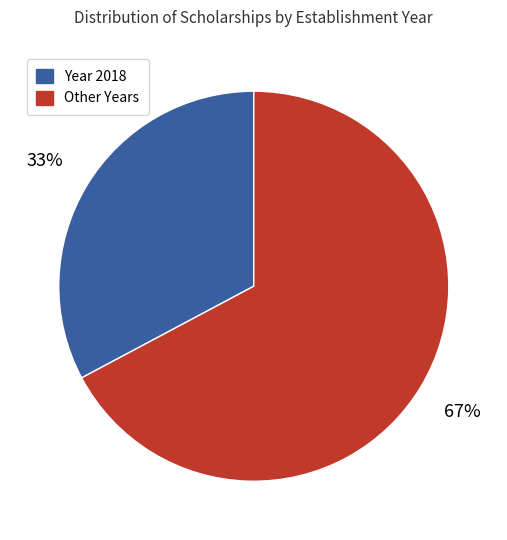

Is there any slice that represents more than half of the pie?

Yes